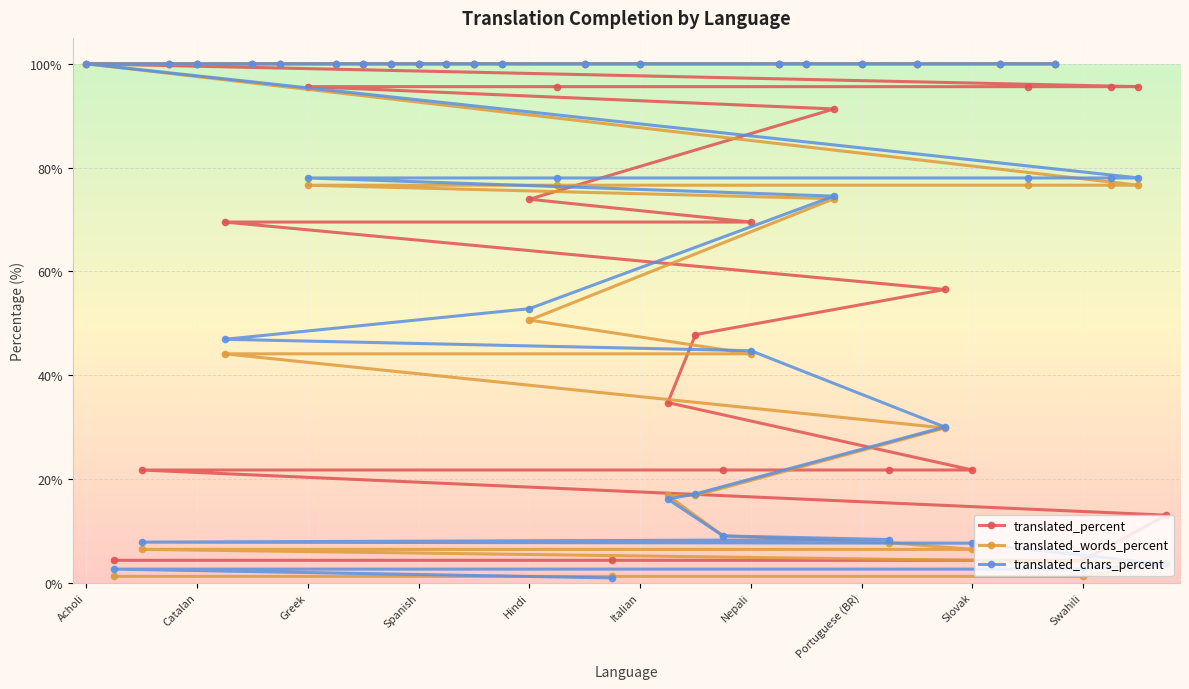

What is the average value of the translated_words_percent series?

67.4